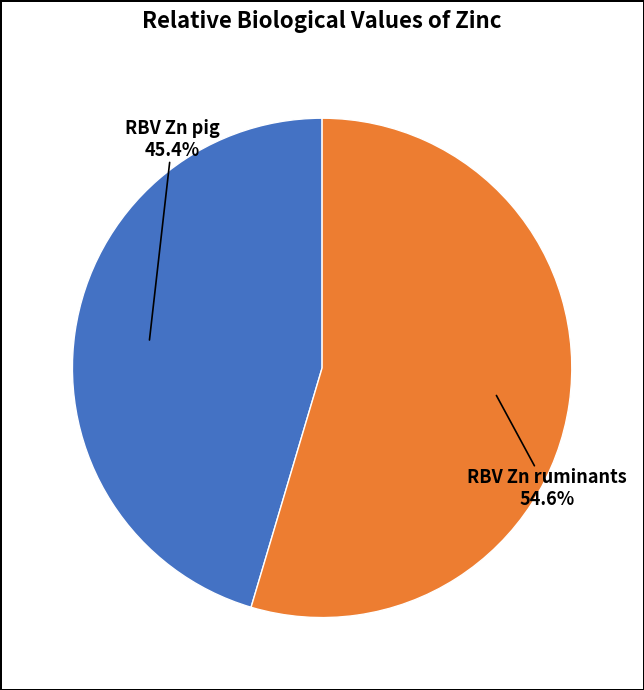

Is it true that RBV Zn pig is 36% of the pie?

False